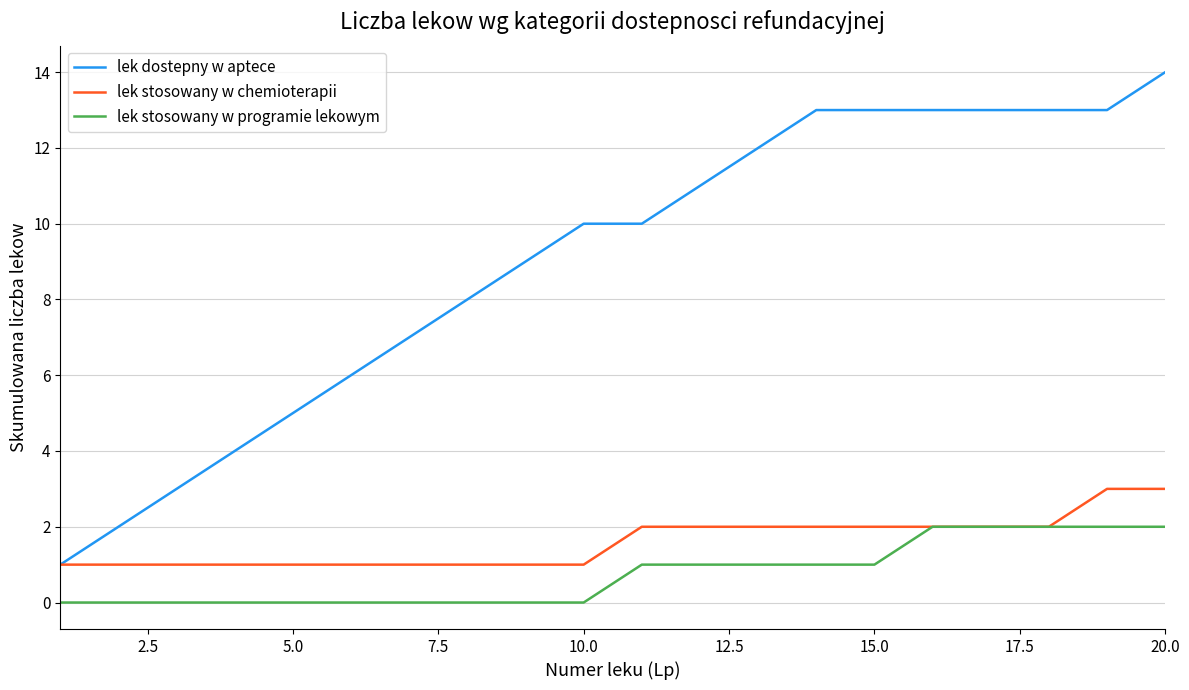

Does the chart have visible grid lines?

Yes